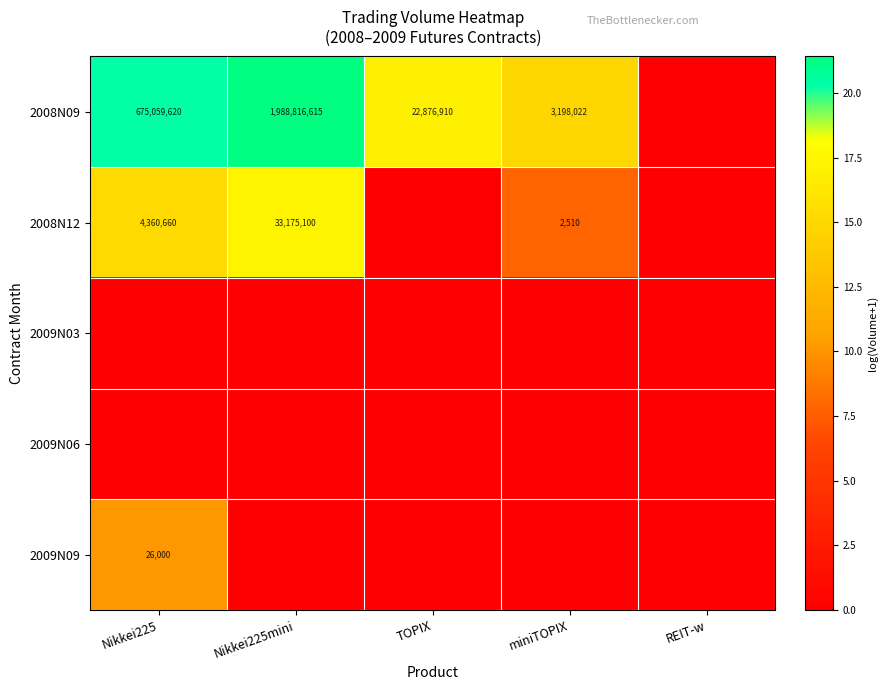

What is the difference between the 2008N09 values at miniTOPIX and Nikkei225mini?

1985618593